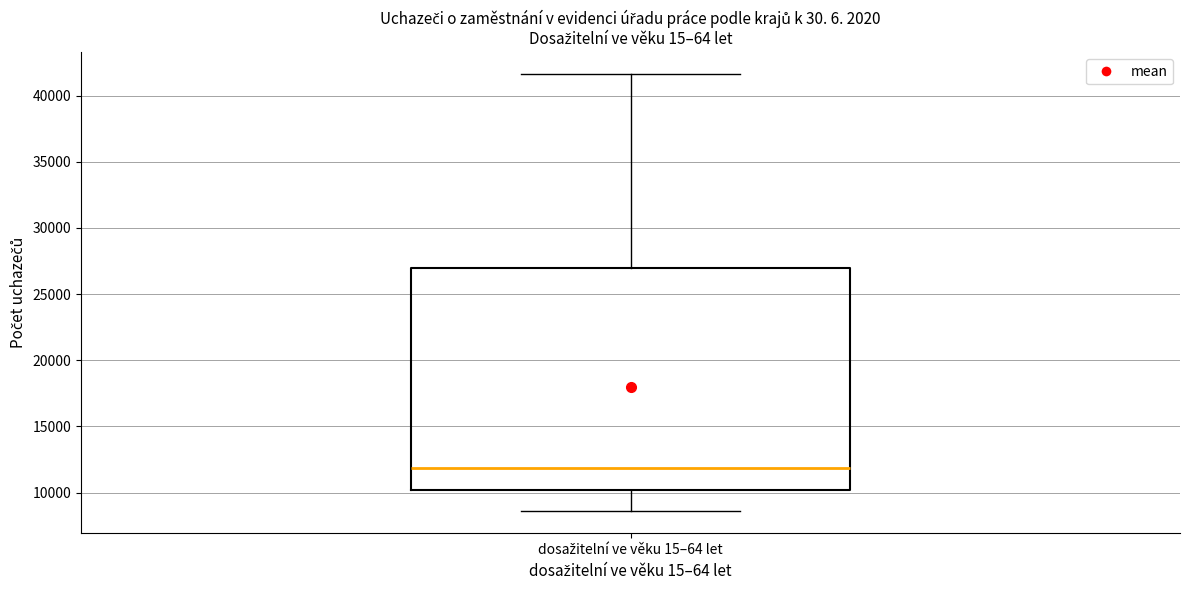

Where does the lower whisker of the box for dosažitelní ve věku 15–64 let end on the y-axis? The values are not printed on the chart, so give them approximately, as read against the axis.

8500